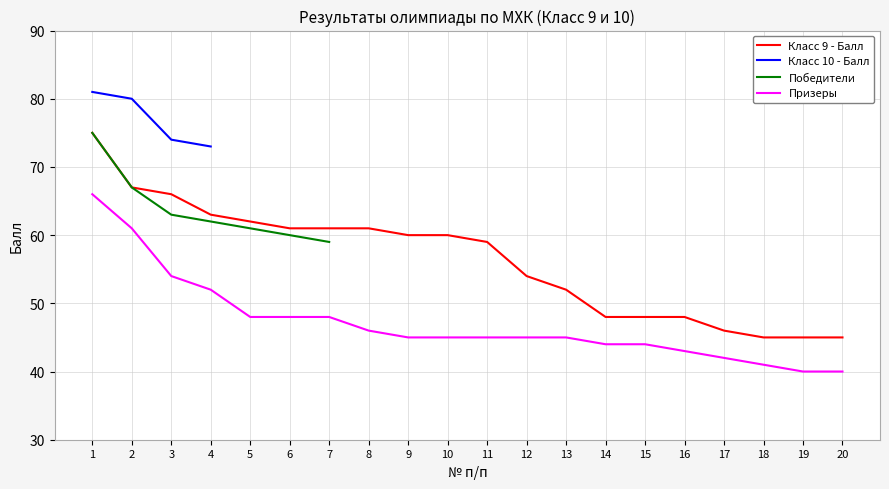

The value of Класс 9 - Балл at 8 is 108.9. True or false?

False